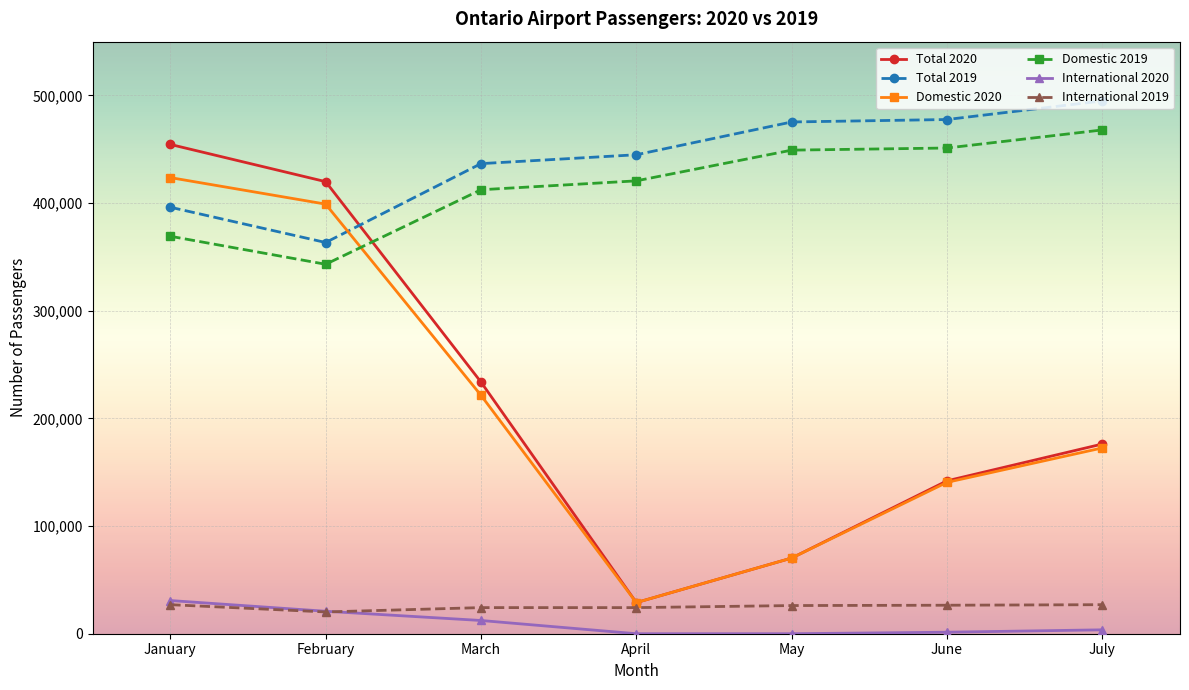

What is the value of the Domestic 2020 point at the 2nd from the left?

399082